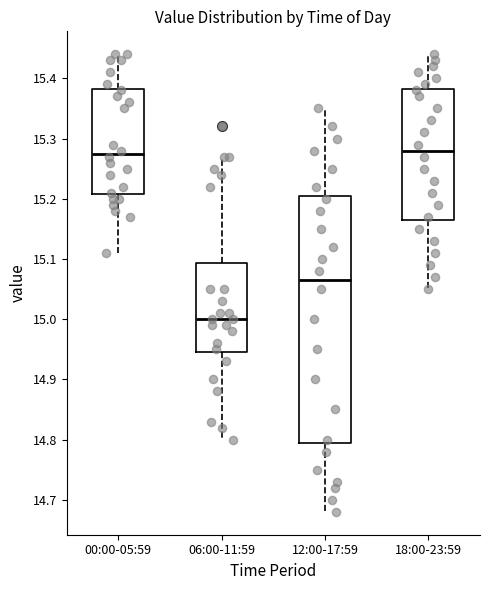

Reading left to right, transcribe this box plot: for each box, give where its median line is, the range the box spans, and where its two whiskers end, as read against the y-axis. The values are not printed on the chart, so give them approximately, as read against the axis.

00:00-05:59: median 15.28, box 15.21 to 15.38, whiskers 15.11 to 15.44
06:00-11:59: median 15.00, box 14.95 to 15.09, whiskers 14.80 to 15.27
12:00-17:59: median 15.07, box 14.80 to 15.21, whiskers 14.68 to 15.35
18:00-23:59: median 15.28, box 15.17 to 15.38, whiskers 15.05 to 15.44